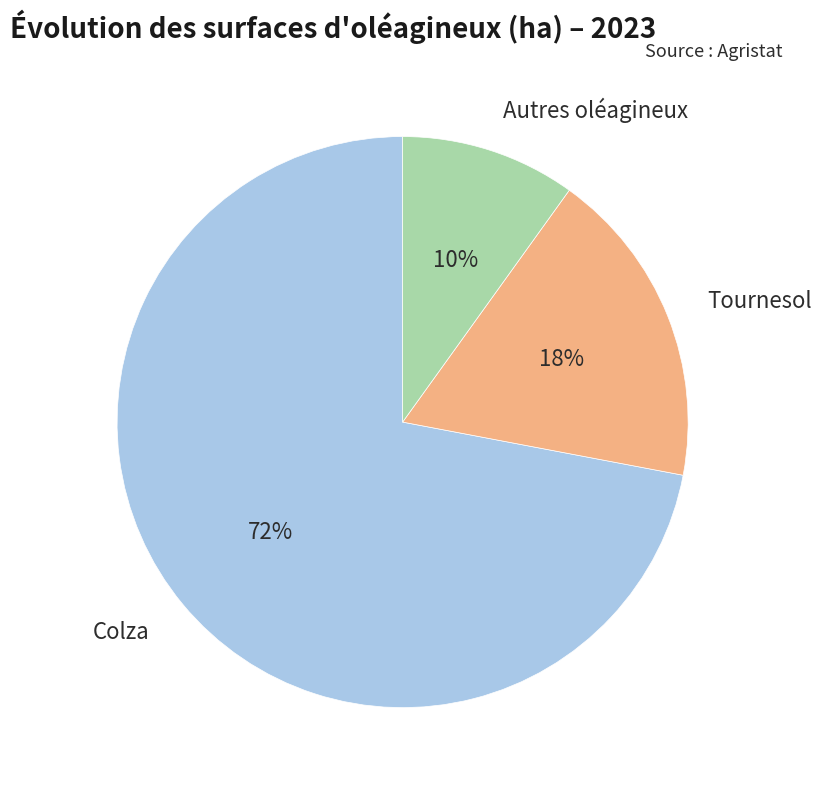

To the nearest percent, what is the difference between the largest and smallest slice percentages?

62%